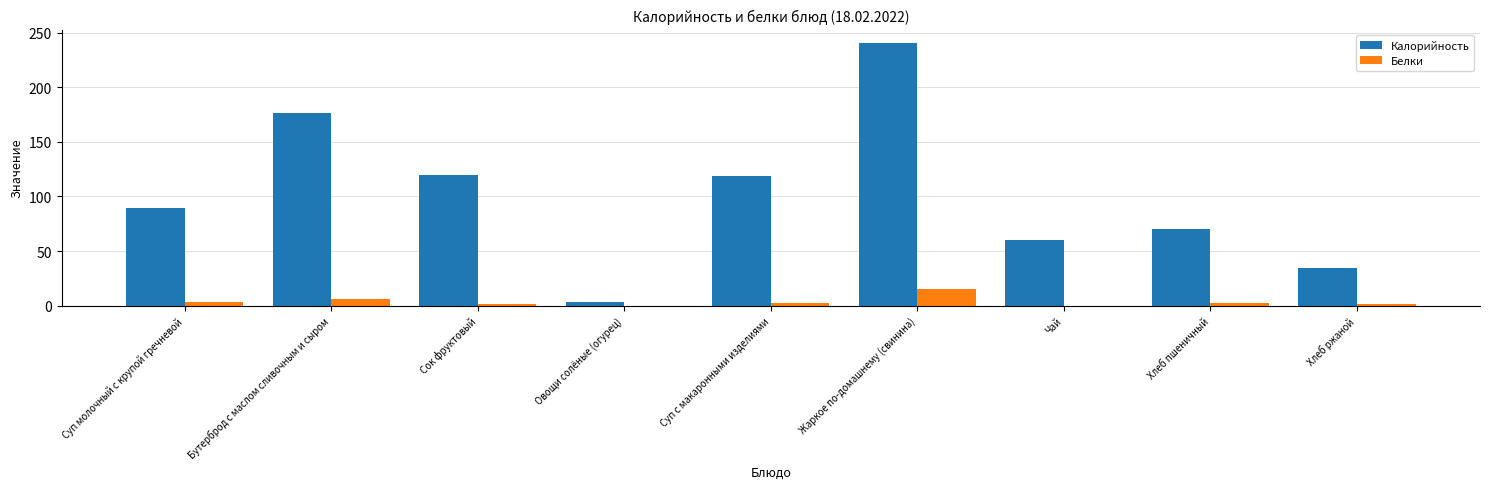

What are all the series names shown in the legend?

Калорийность, Белки